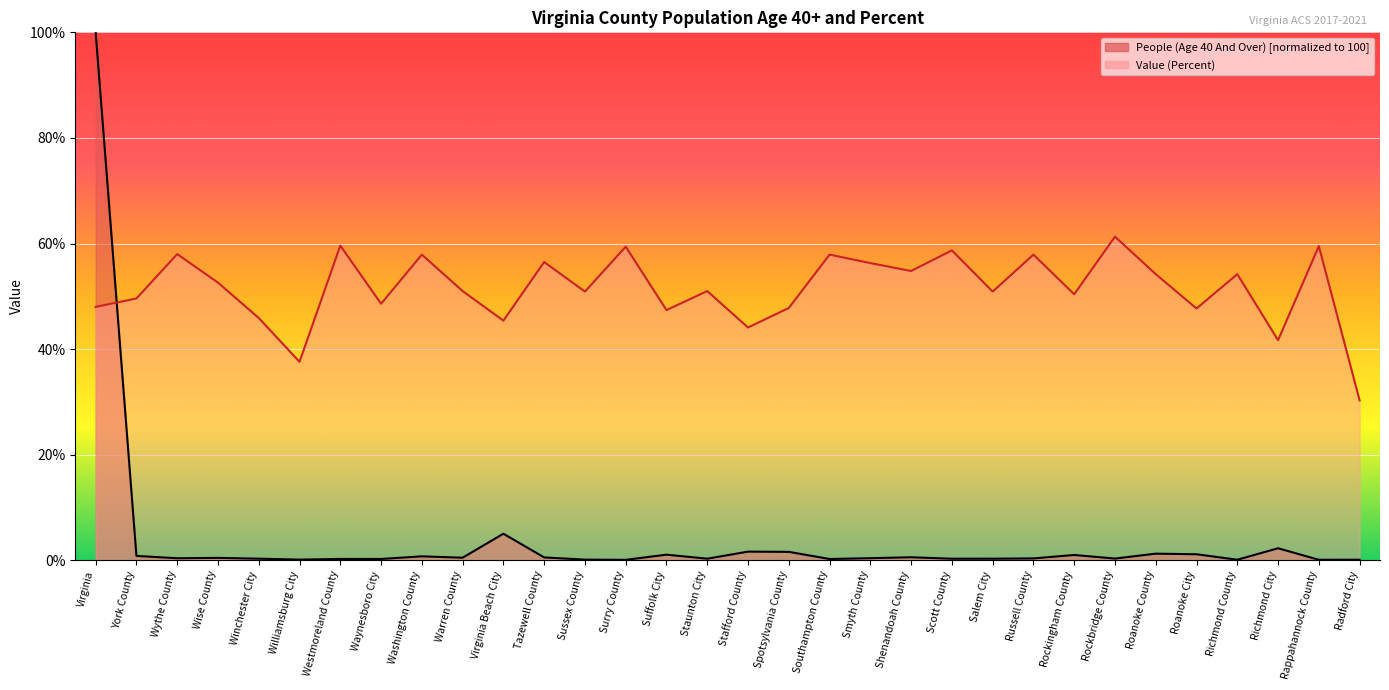

What is the label of the 30th point from the left?

Richmond City